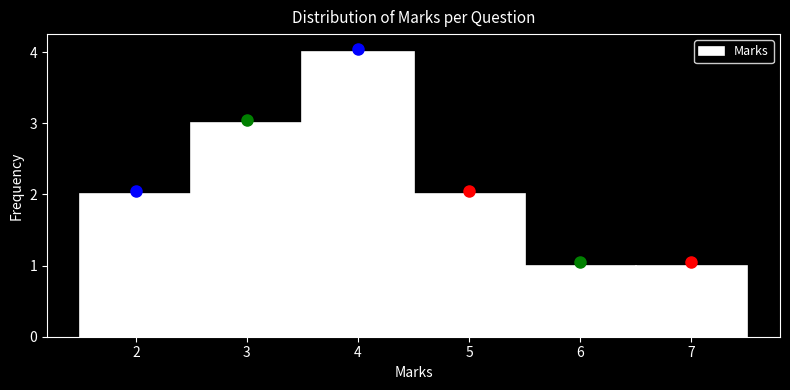

Reading left to right, transcribe this chart: for each bar, give the range it covers on the x-axis and its height. The values are not printed on the chart, so give them approximately, as read against the axis.

1.5 to 2.5: 2
2.5 to 3.5: 3
3.5 to 4.5: 4
4.5 to 5.5: 2
5.5 to 6.5: 1
6.5 to 7.5: 1